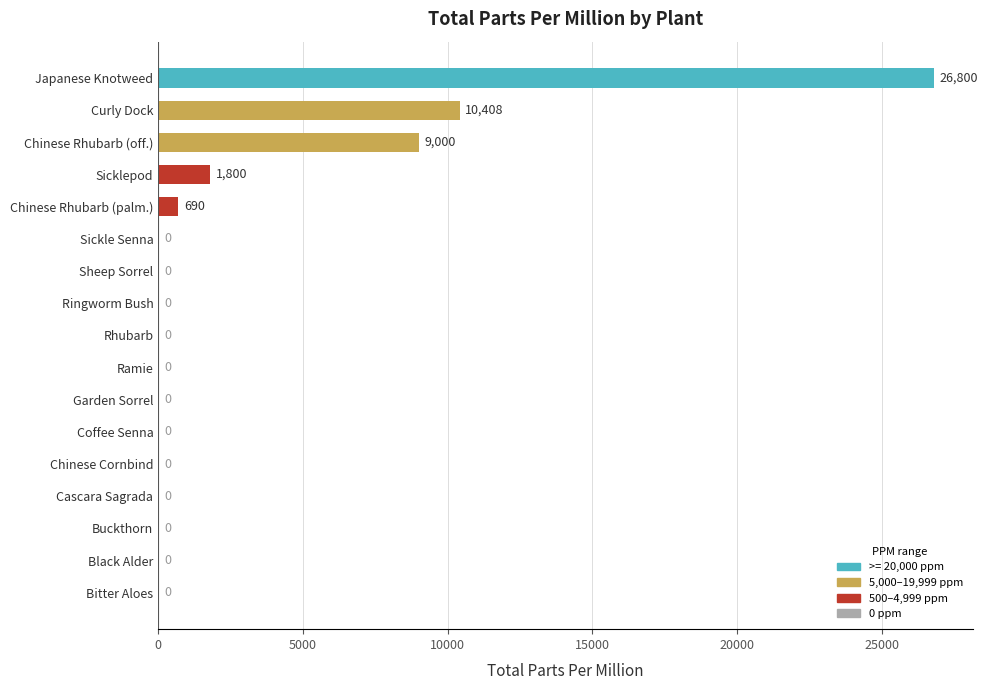

Does the chart contain stacked bars?

No